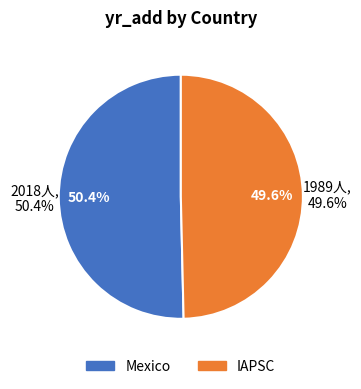

True or false: Mexico accounts for 50% of the total.

True